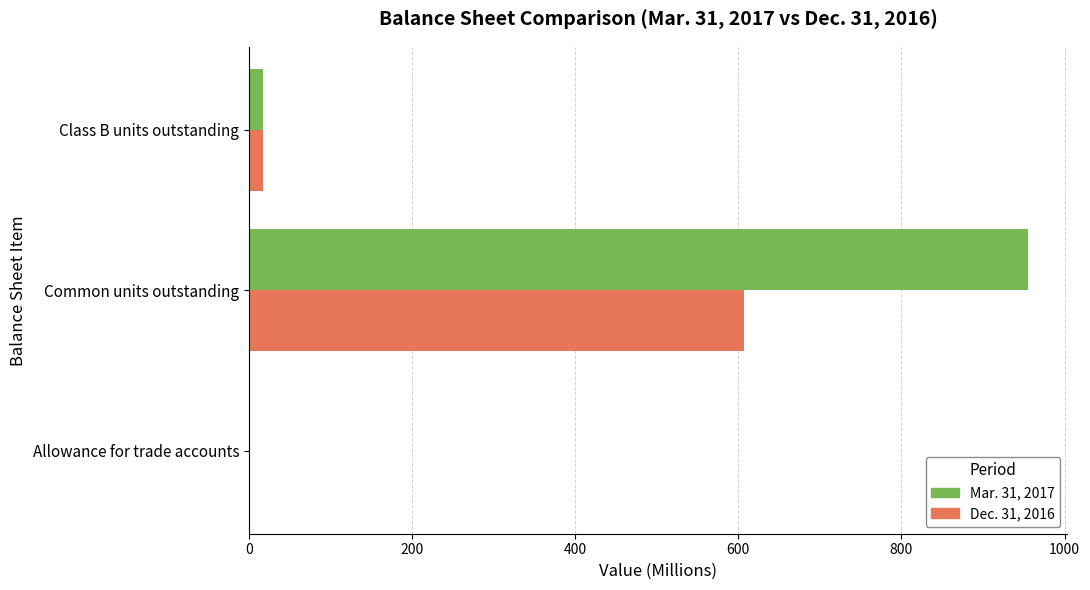

Which series has the largest total across all categories?

Mar. 31, 2017